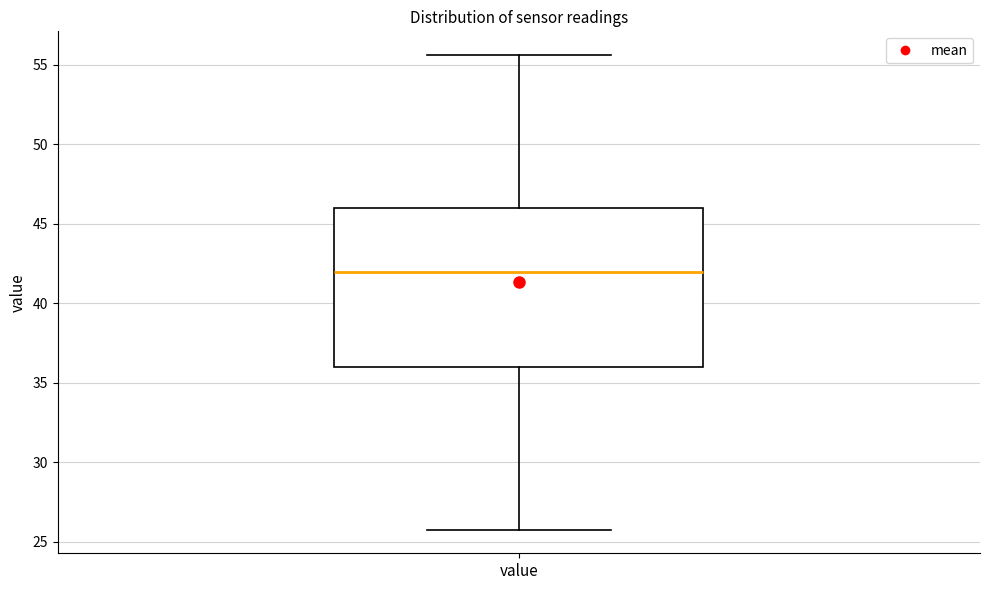

Read this box plot against the y-axis: the position of the median line, the range covered by the box, and the ends of both whiskers. The values are not printed on the chart, so give them approximately, as read against the axis.

median 42.0, box 36.0 to 46.0, whiskers 26.0 to 55.5